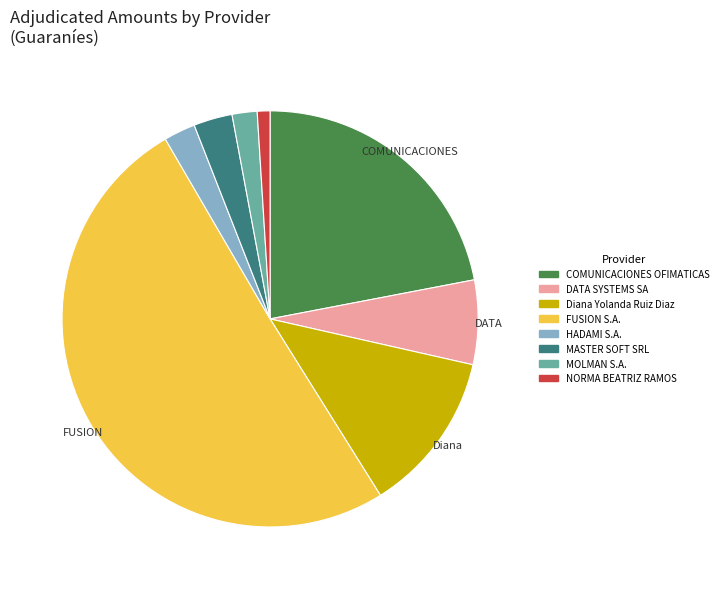

Rank the categories by value from highest to lowest.

FUSION S.A., COMUNICACIONES OFIMATICAS, Diana Yolanda Ruiz Diaz, DATA SYSTEMS SA, MASTER SOFT SRL, HADAMI S.A., MOLMAN S.A., NORMA BEATRIZ RAMOS